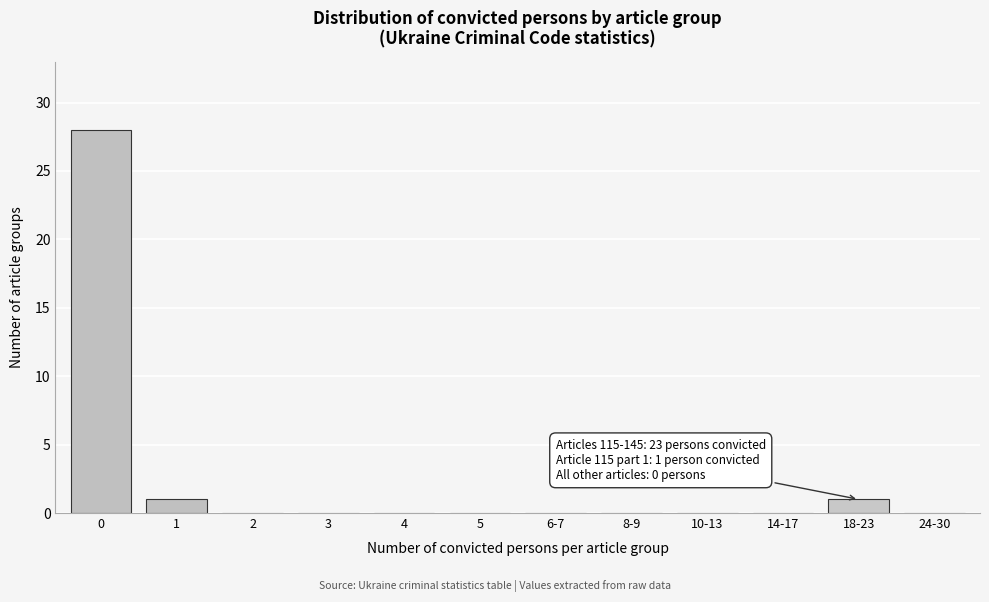

Reading left to right, transcribe all the data shown in this chart.

0=28	1=1	2=0	3=0	4=0	5=0	6-7=0	8-9=0	10-13=0	14-17=0	18-23=1	24-30=0